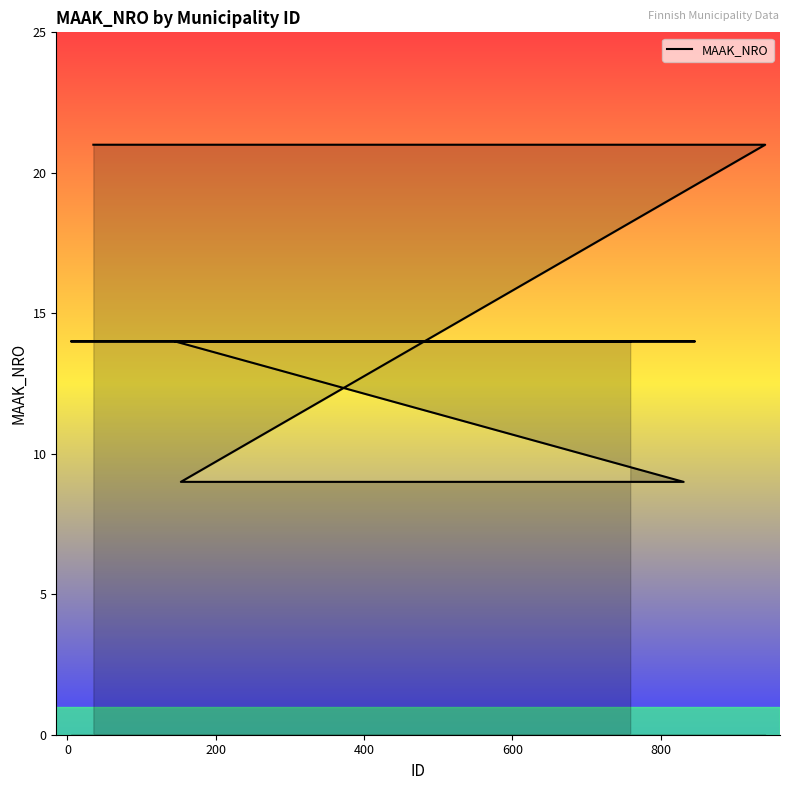

What is the maximum value shown in the chart?

21